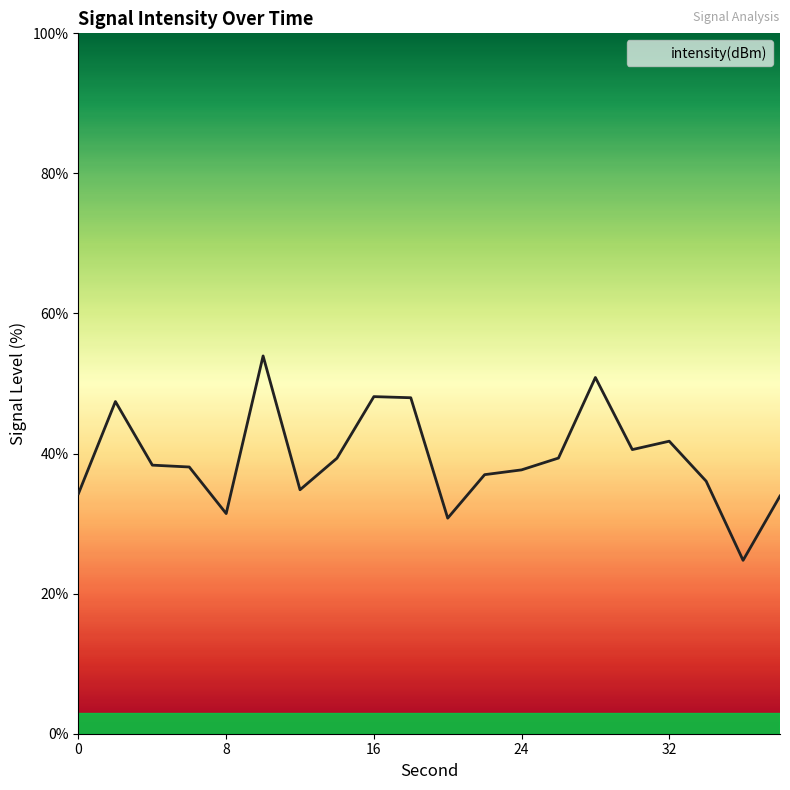

What is the smallest value displayed?

24.8